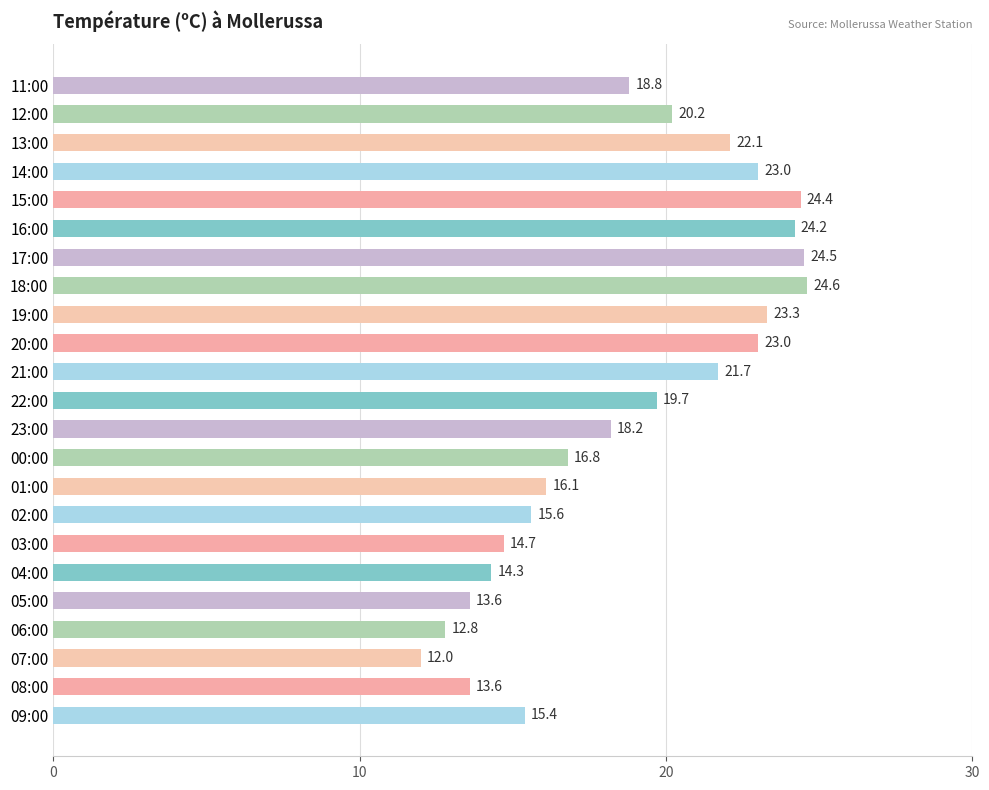

Which label corresponds to the smallest value in the chart?

07:00